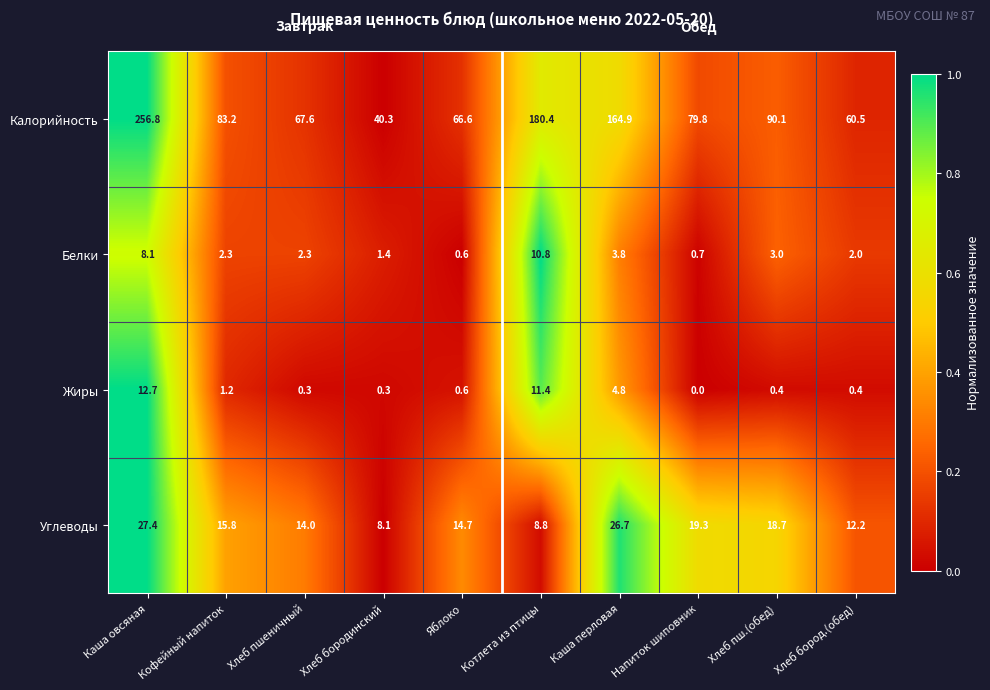

Which series has the widest spread of values?

Калорийность